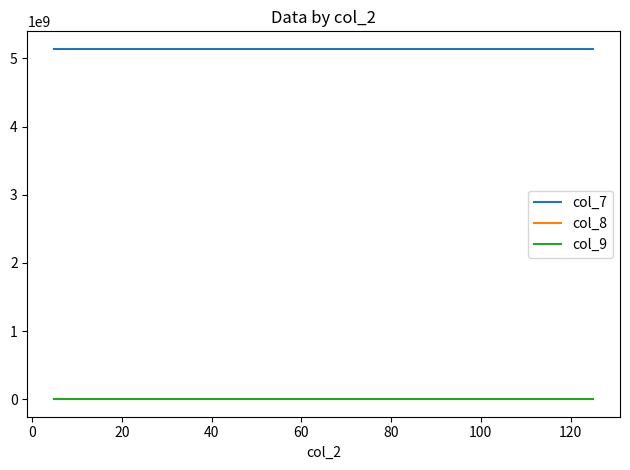

Which series has the largest total across all categories?

col_7